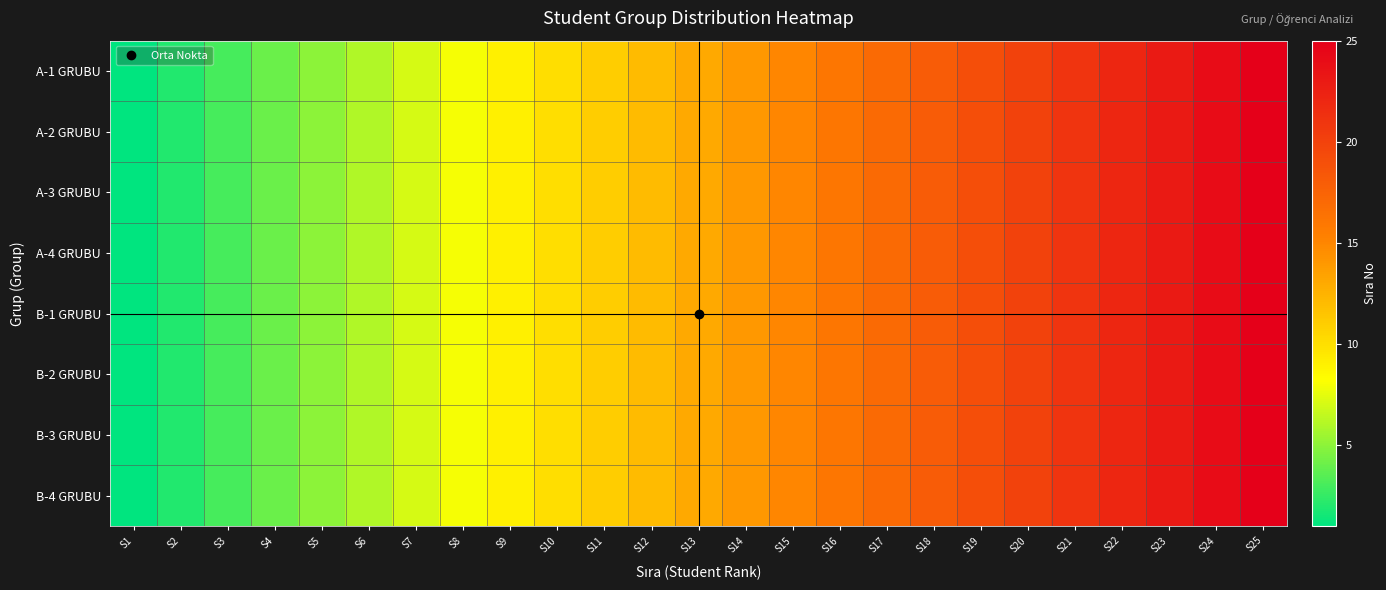

Which series has the widest spread of values?

A-1 GRUBU